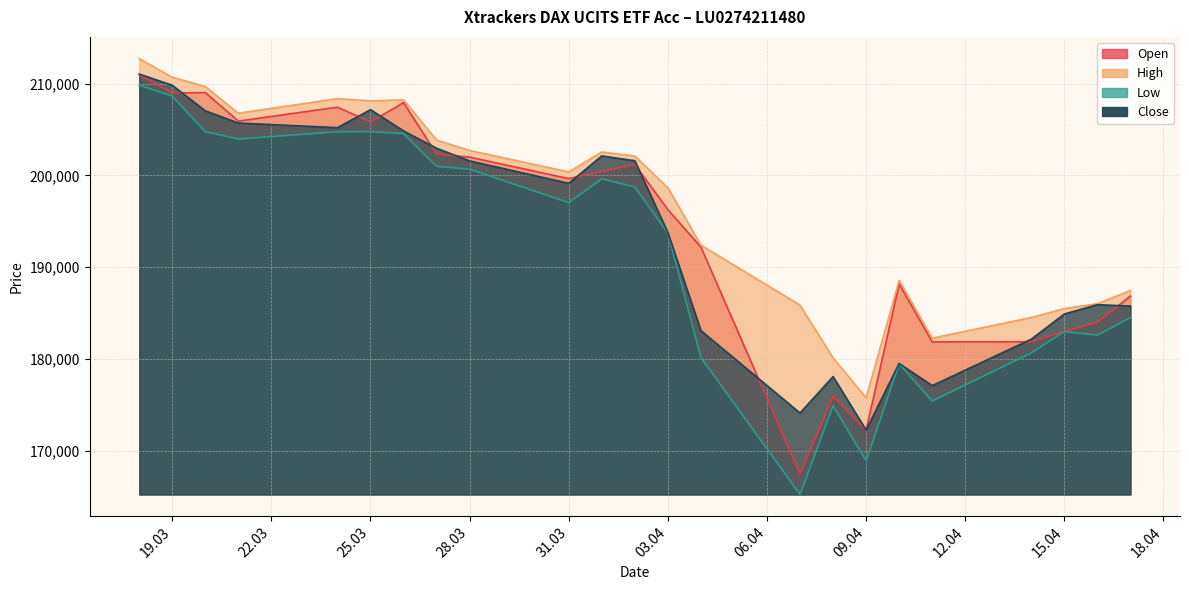

Does the chart display data point markers on the line(s)?

No